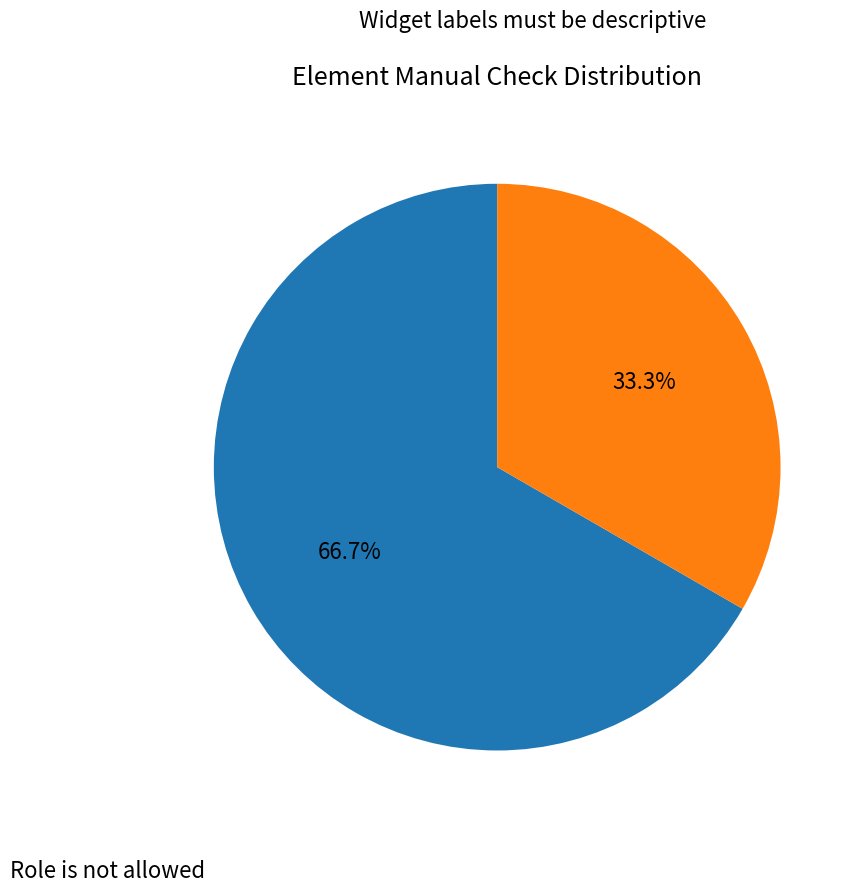

Count the number of slices in the pie.

2